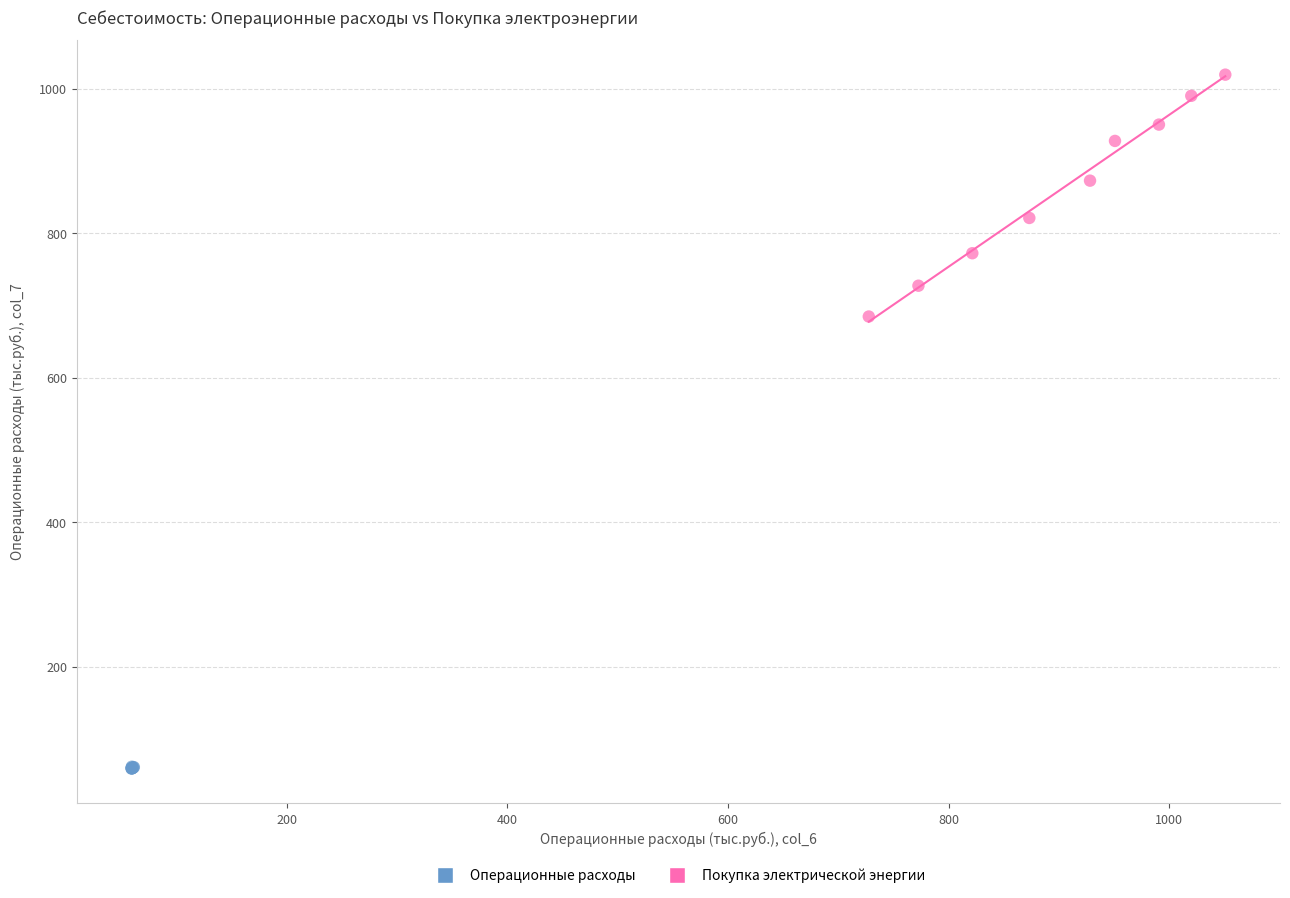

Which series reaches the maximum Y coordinate?

Покупка электрической энергии